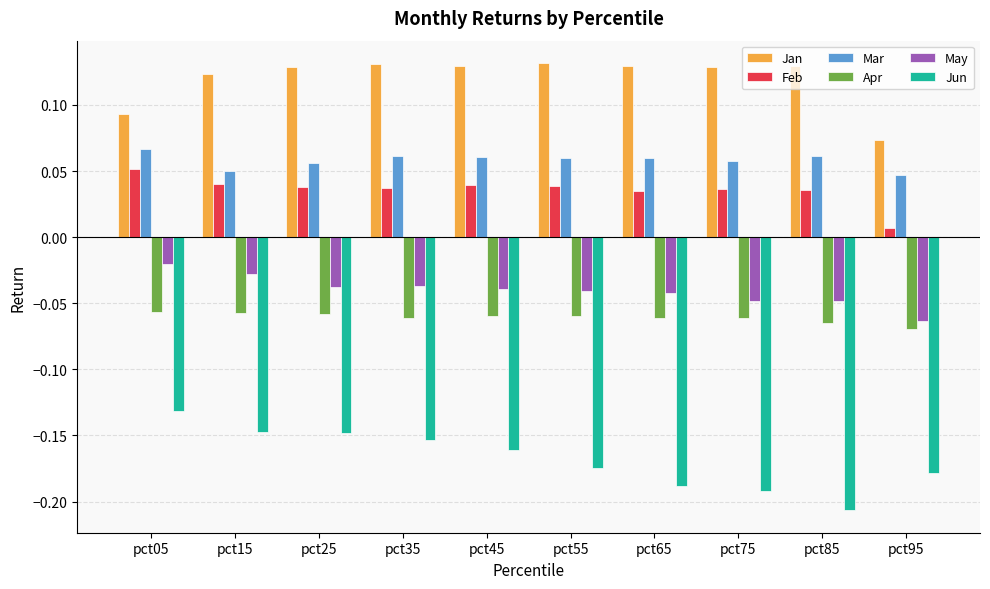

Where is Jan nearest to the value 0?

pct95